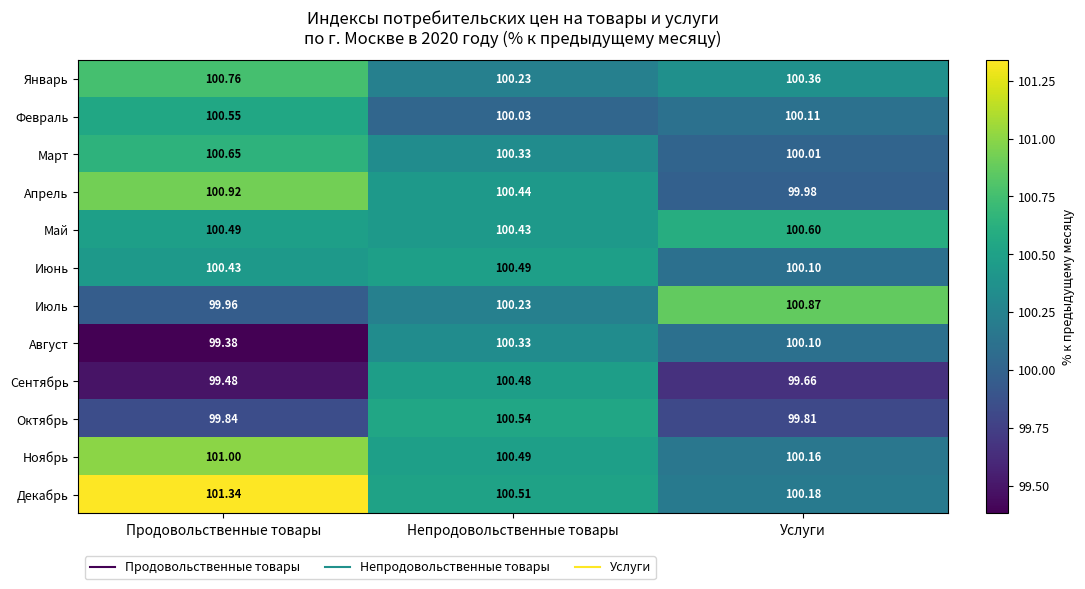

Rank the series at Продовольственные товары from lowest to highest value.

Август, Сентябрь, Октябрь, Июль, Июнь, Май, Февраль, Март, Январь, Апрель, Ноябрь, Декабрь